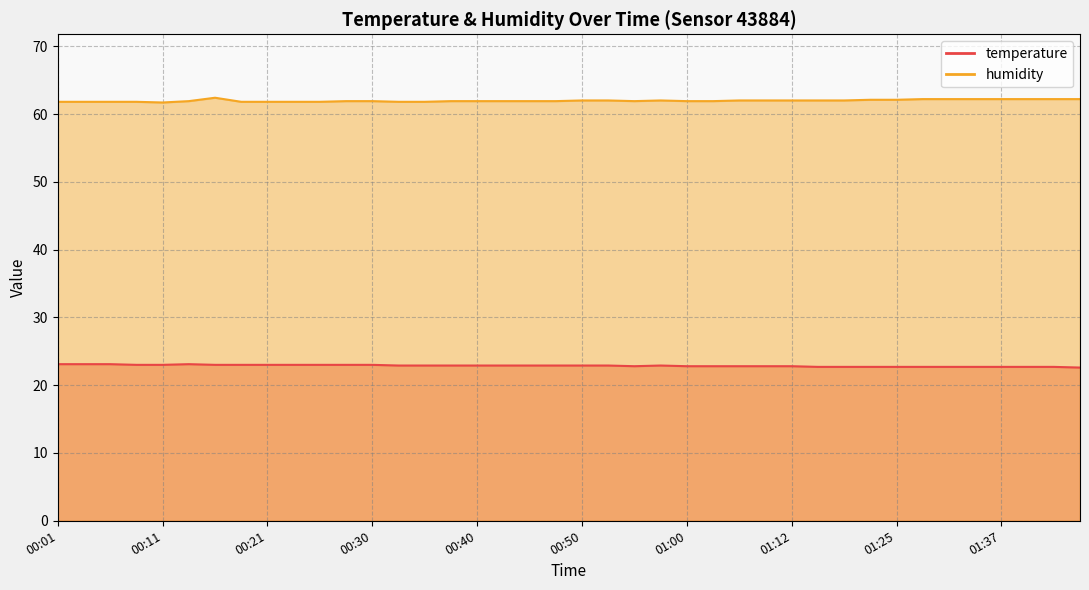

True or false: temperature has a value of 22.7 at 01:19.

True